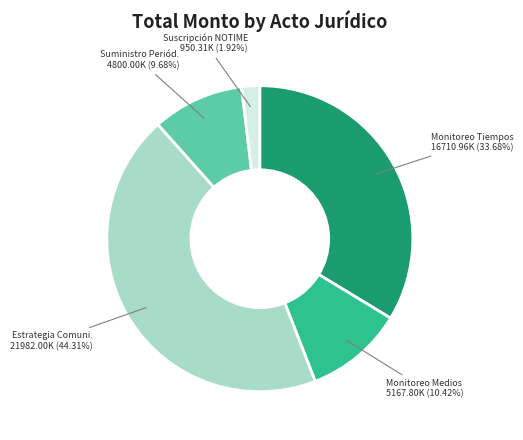

Is there any slice that represents more than half of the pie?

No